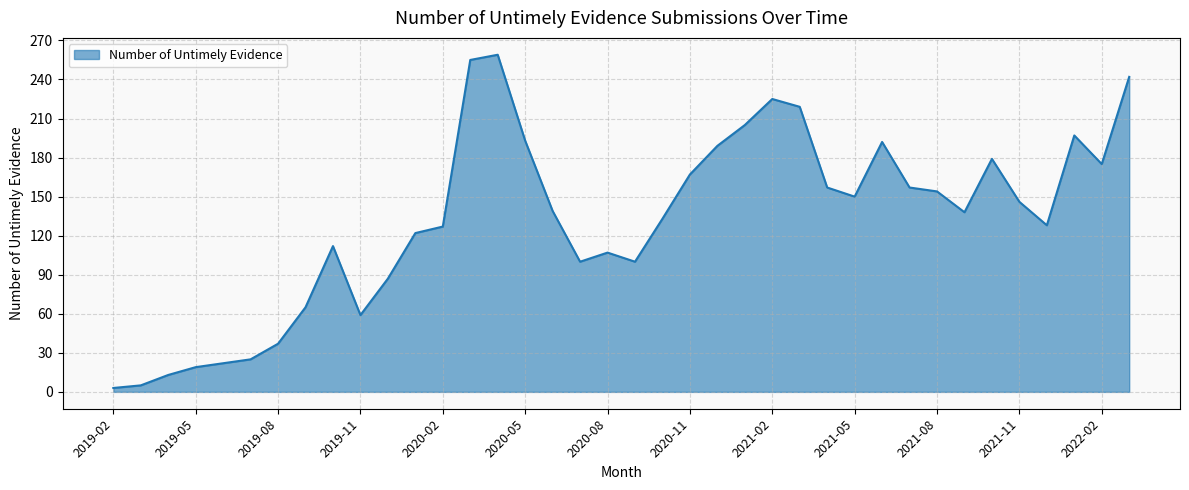

What is the greatest value displayed?

259